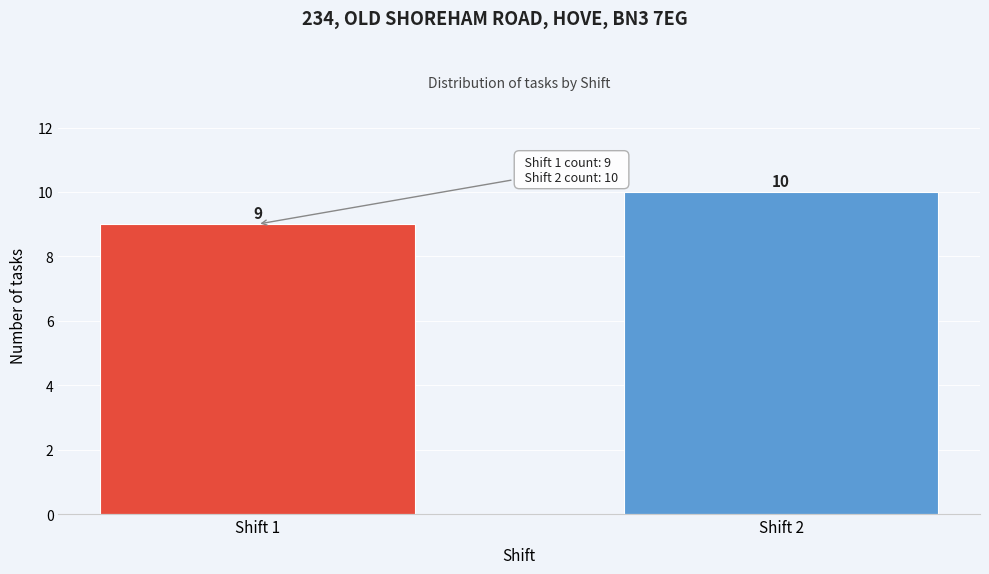

Reading right to left, extract all data points from this chart.

10	9